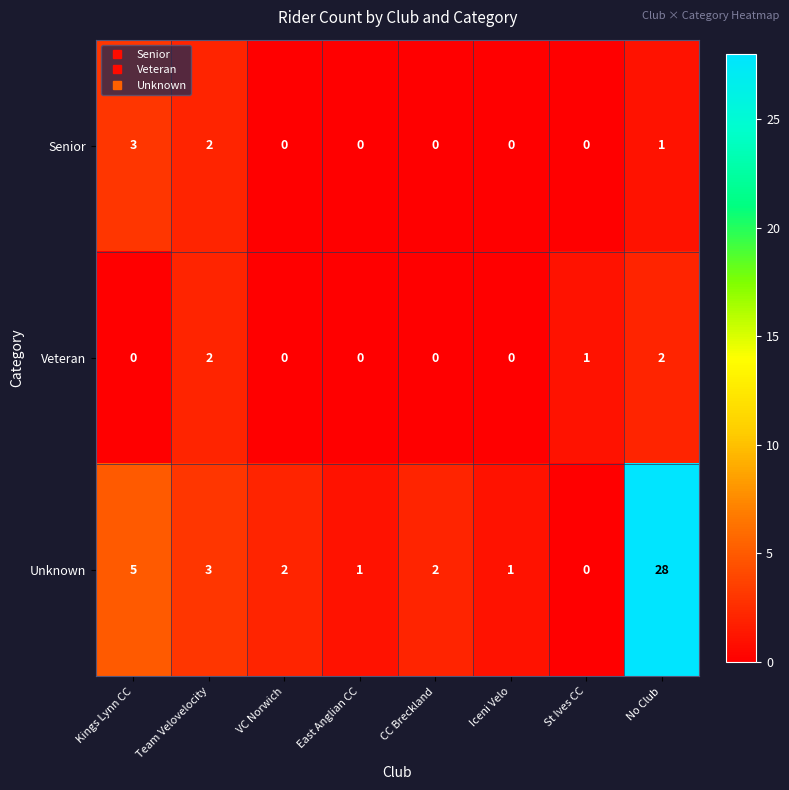

Which category has the highest value across all series?

No Club